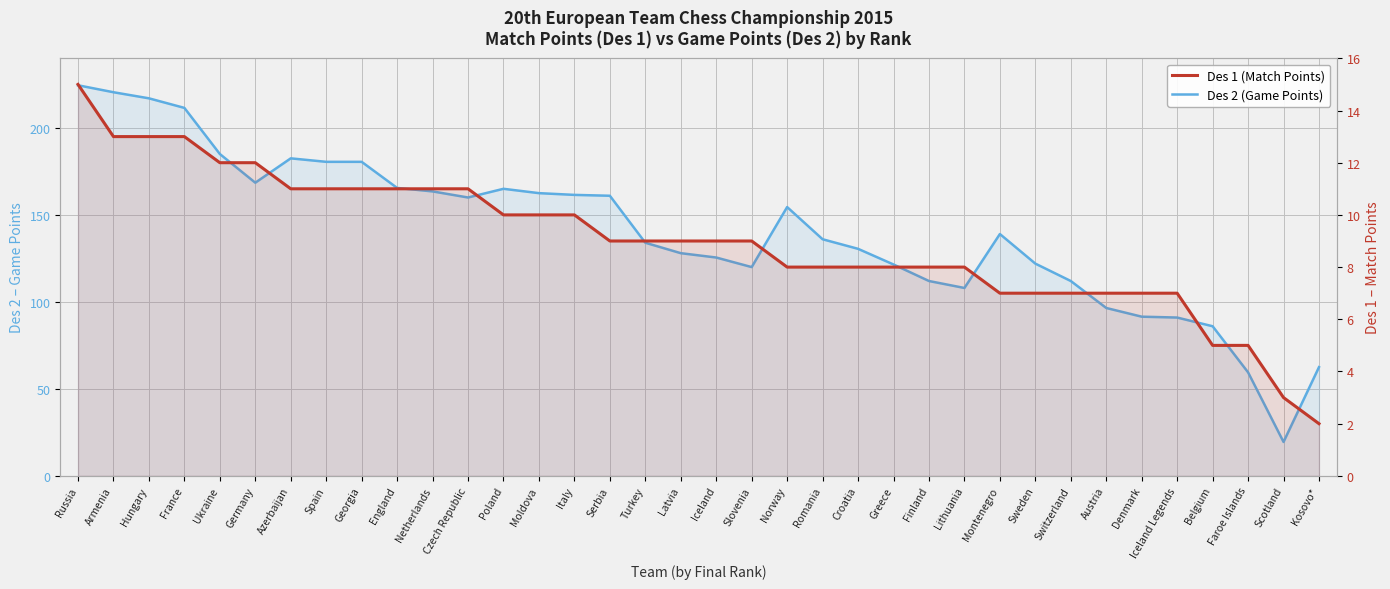

What value does the Des 2 (Game Points) series have at Faroe Islands?

59.5